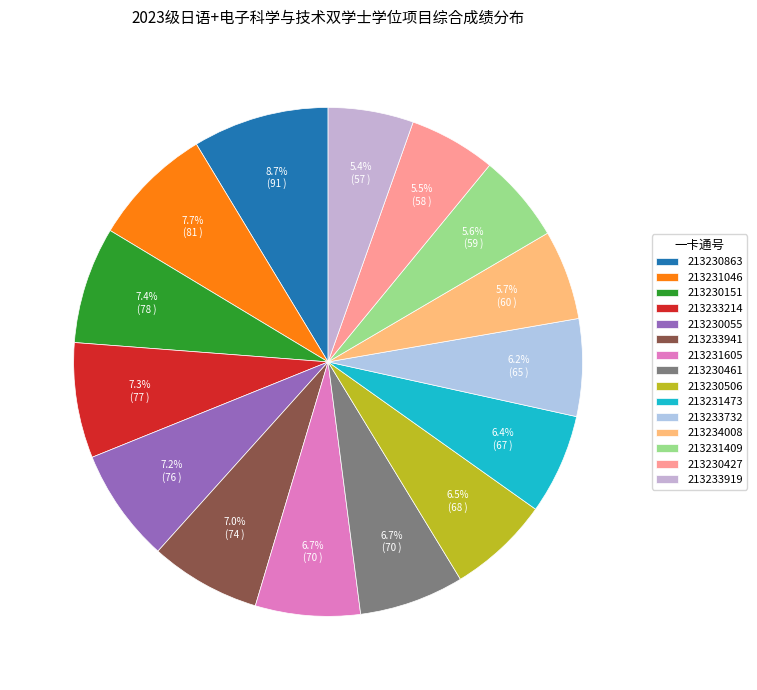

How much of the chart is everything except 213233941?

93.0%